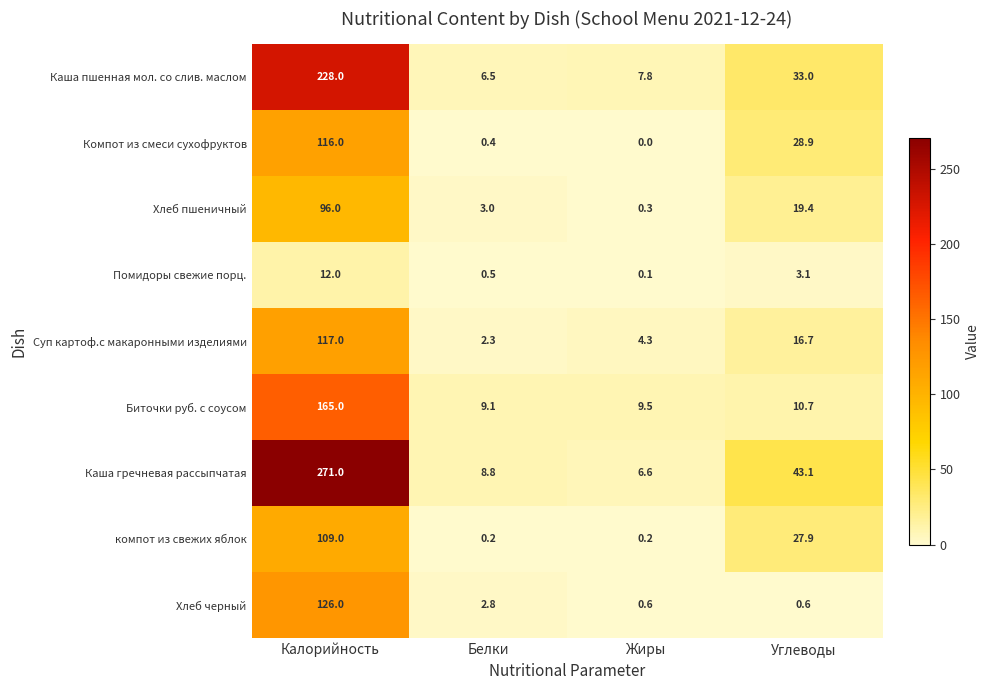

What is the average value of the Хлеб черный series?

32.5